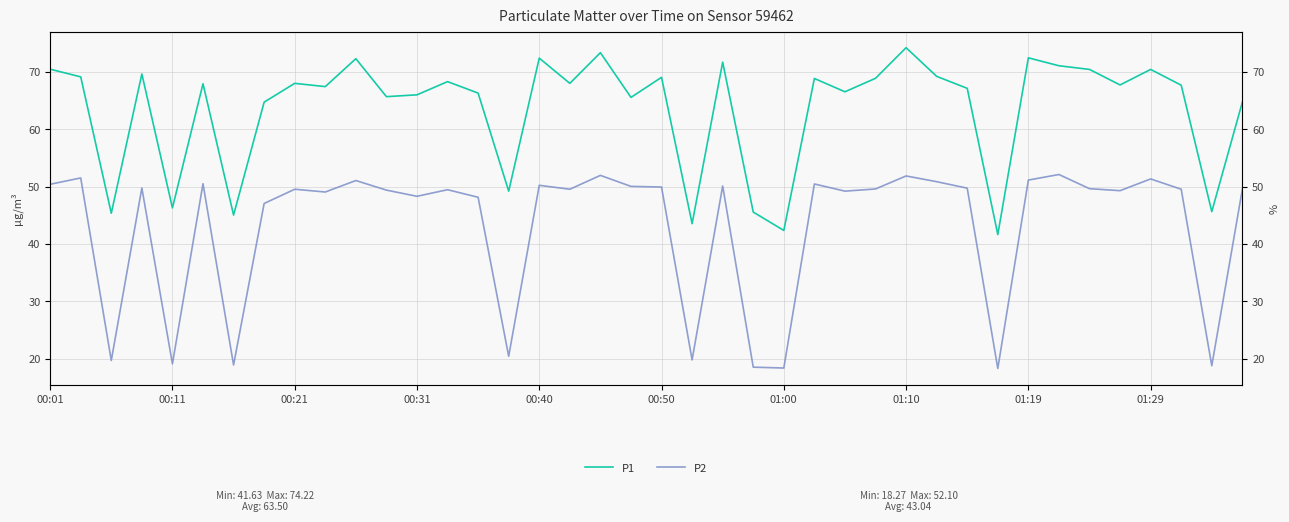

What position from the left is 38?

39